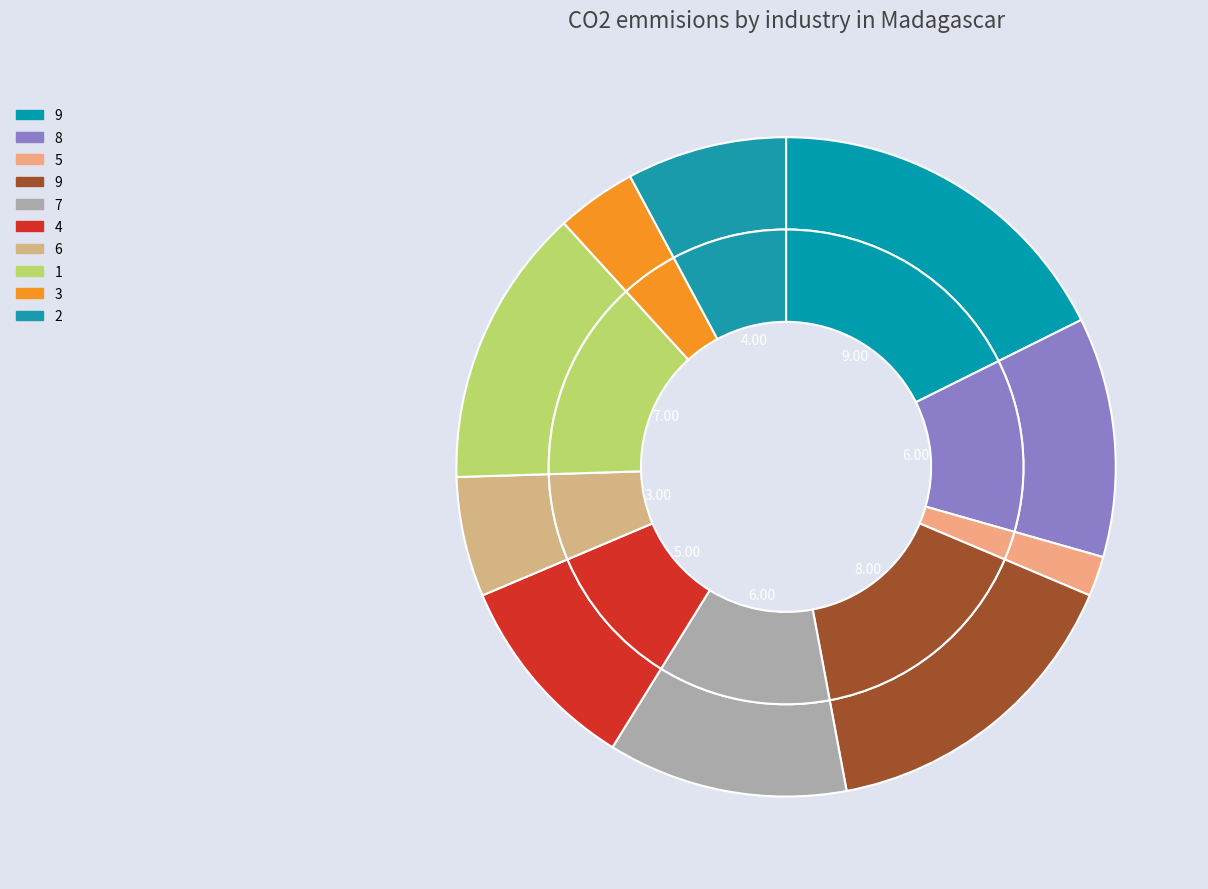

Rank the categories by value from lowest to highest.

5, 3, 6, 2, 4, 8, 7, 1, 9, 9